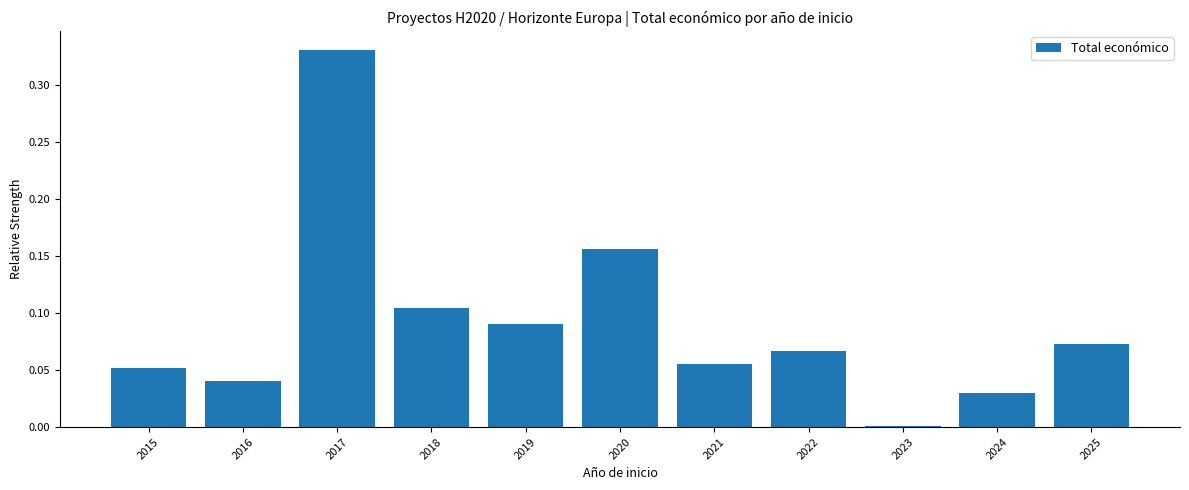

At which category does the chart reach its peak across all series?

2017